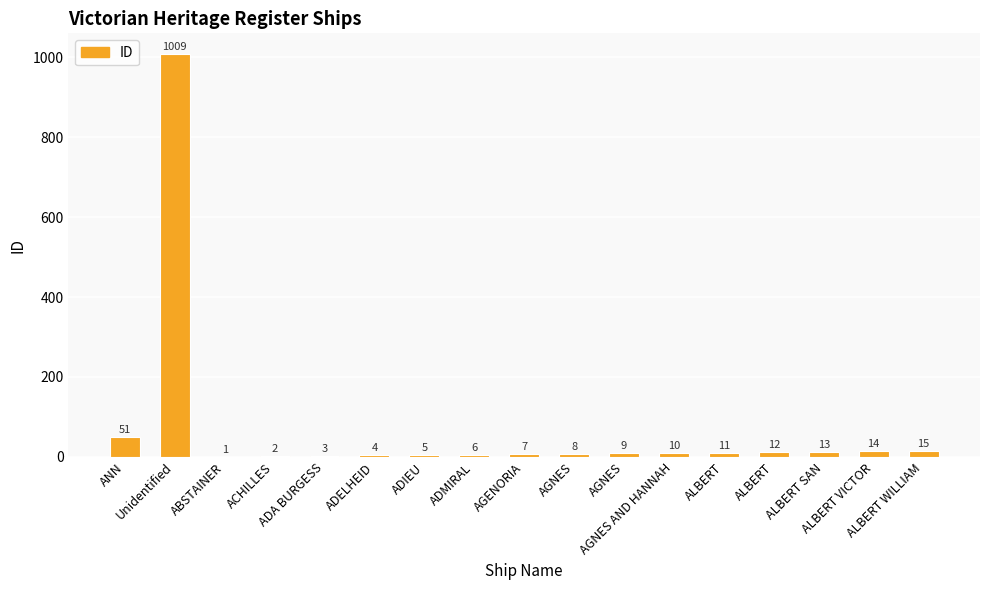

How many categories are shown in the chart?

17